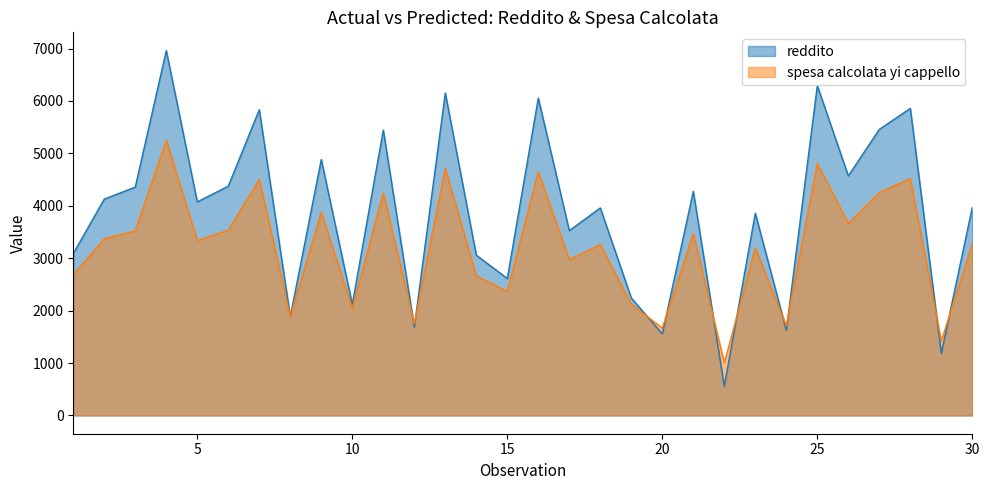

Which series ends up on top after the final intersection of spesa calcolata yi cappello and reddito?

reddito